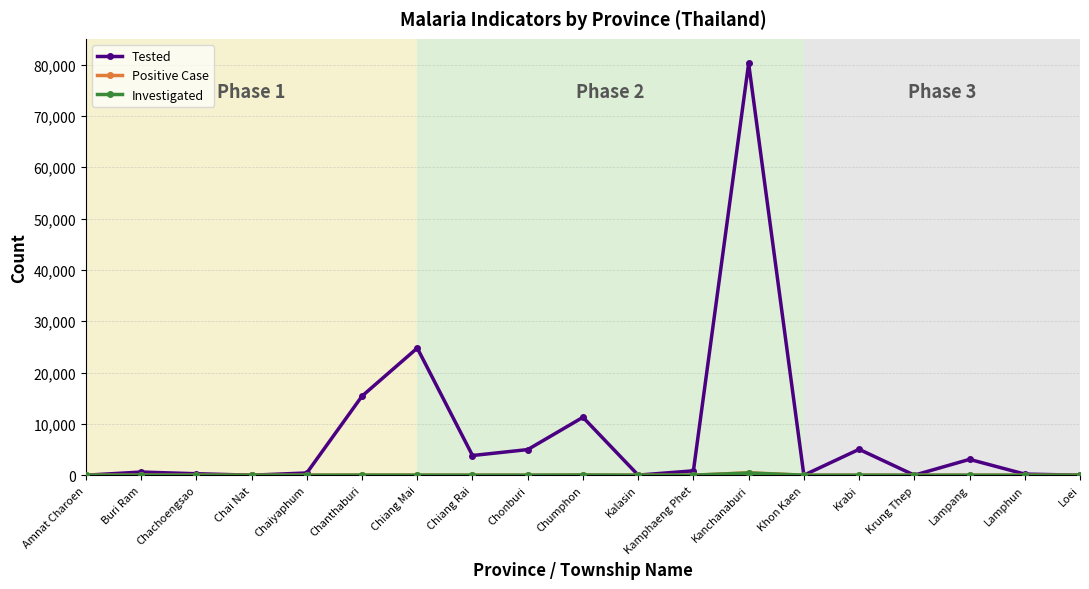

How many lines are shown in the chart?

3